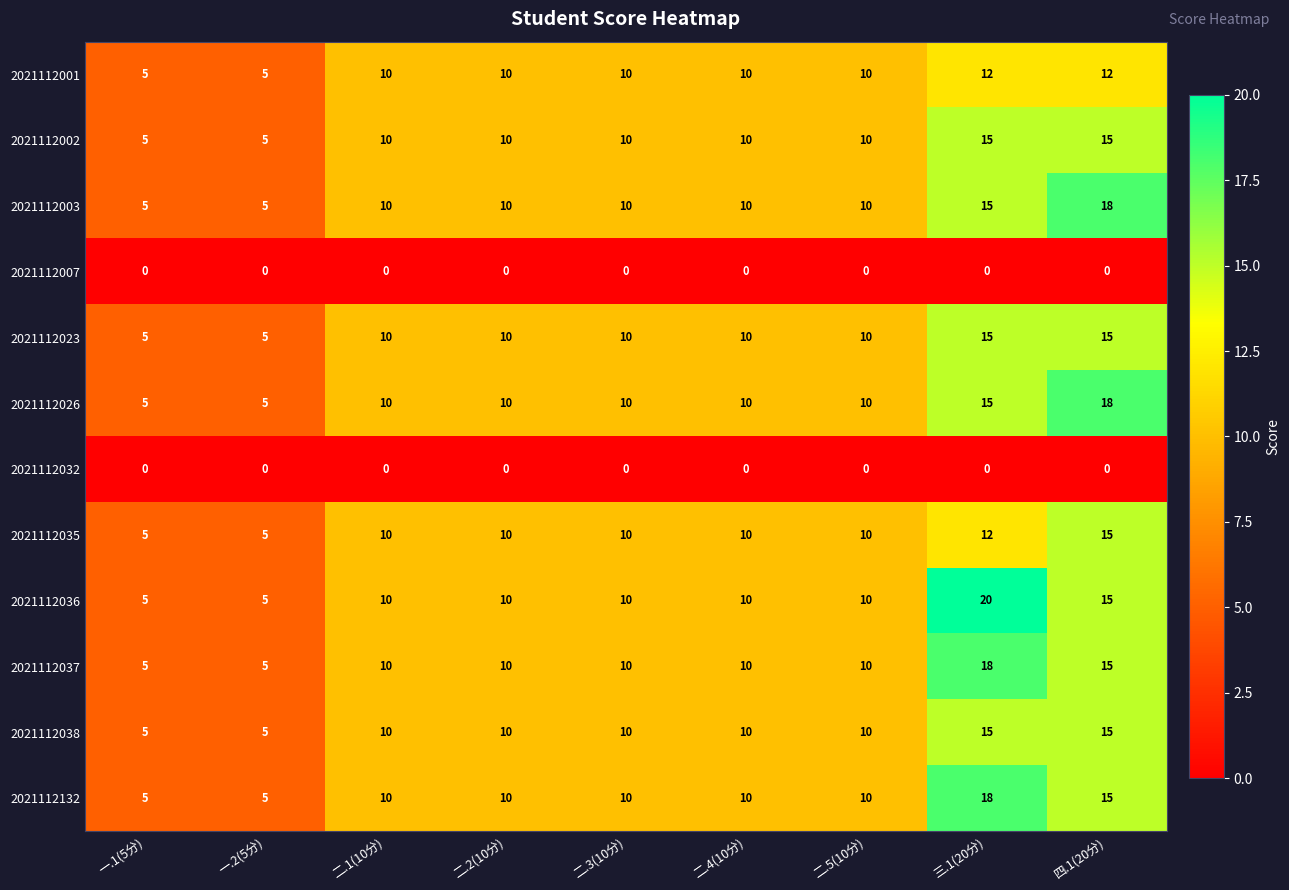

Which series has the largest total across all categories?

2021112036